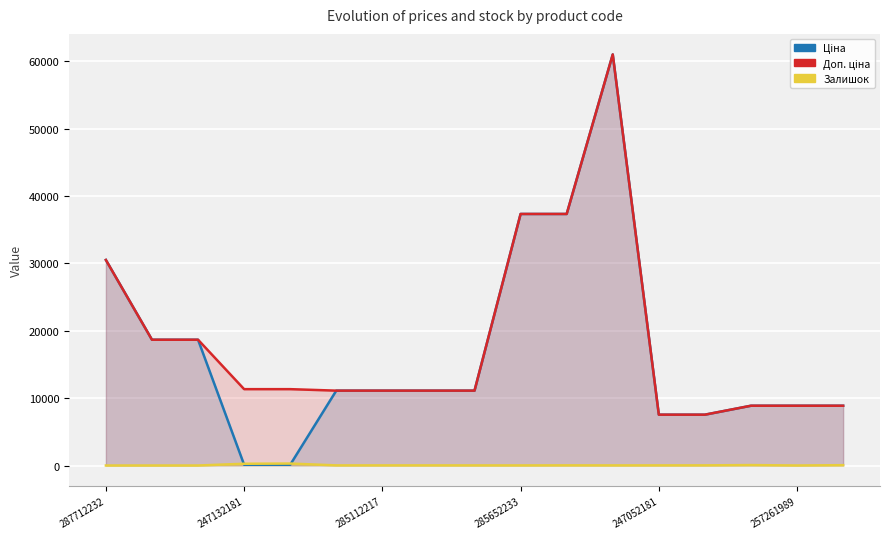

What is the average value of the Ціна series?

17056.6